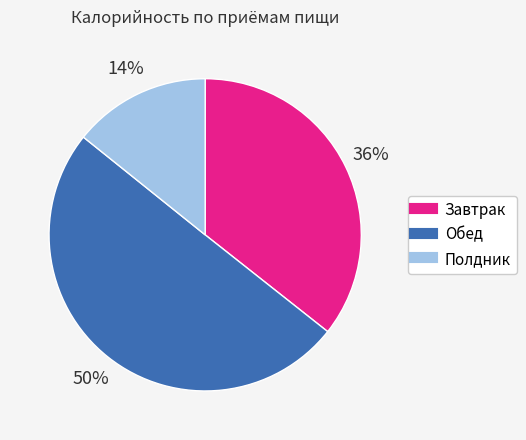

Is it true that Полдник is 21% of the pie?

False